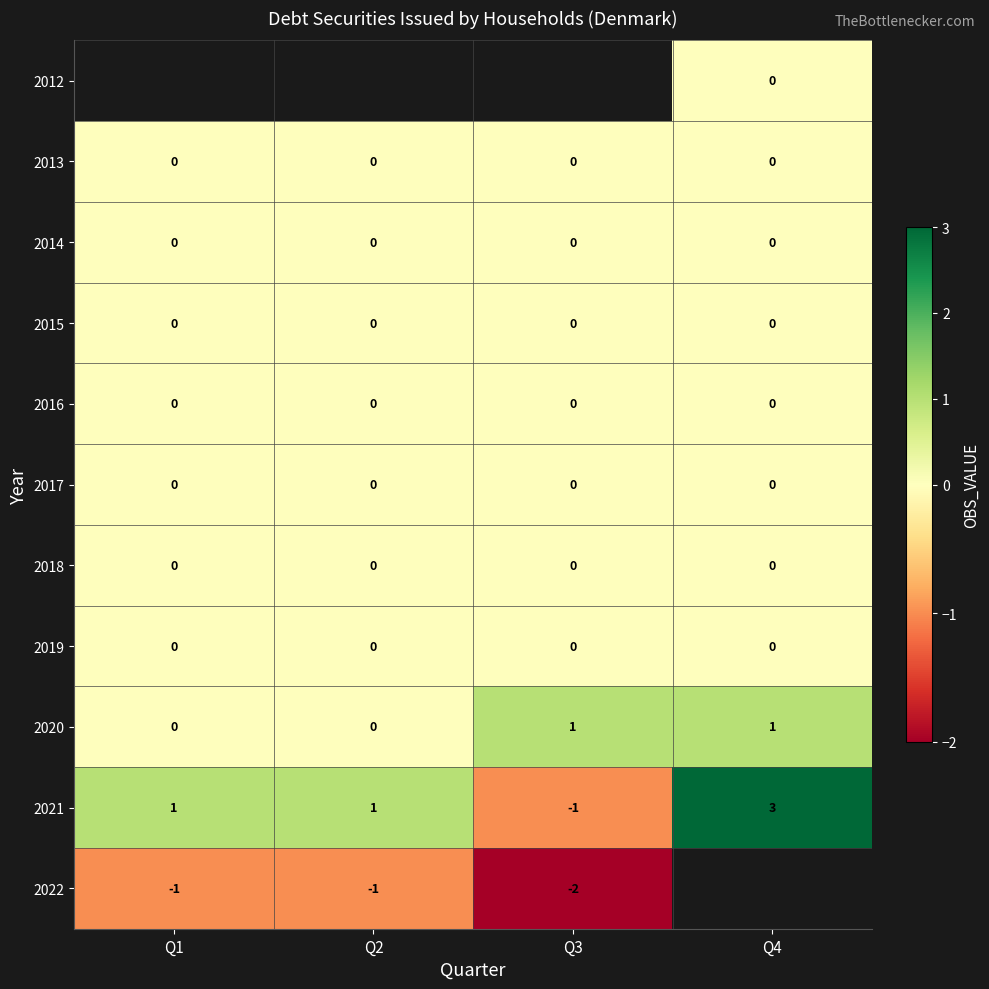

Between Q2 and Q1, which is larger?

Q1